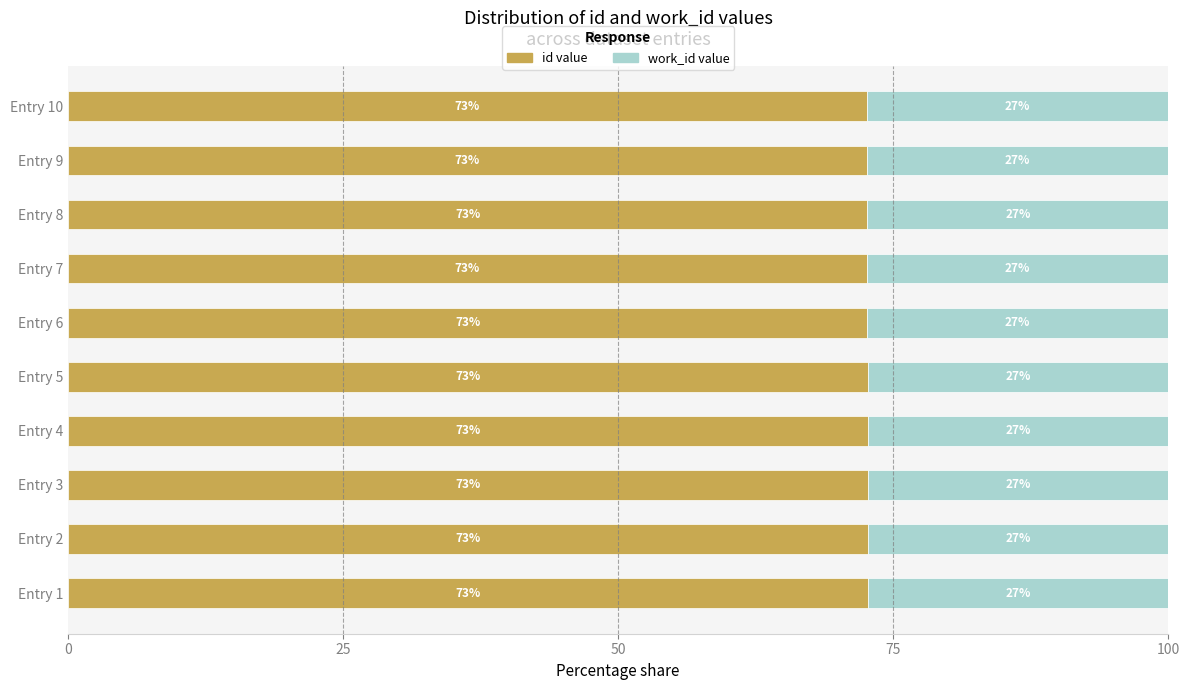

What is the total value across all series at Entry 4?

100.0